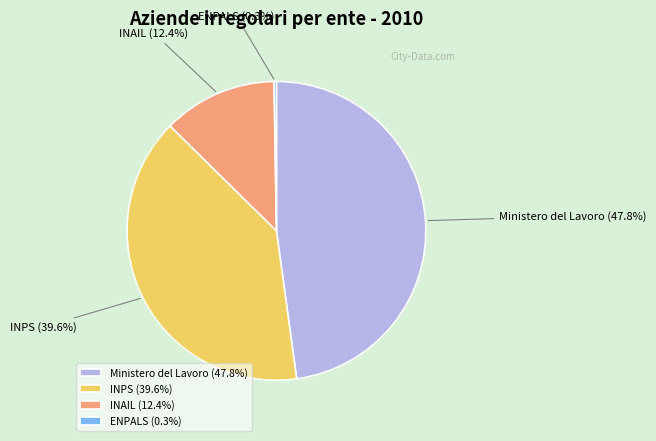

Is there any slice that represents more than half of the pie?

No